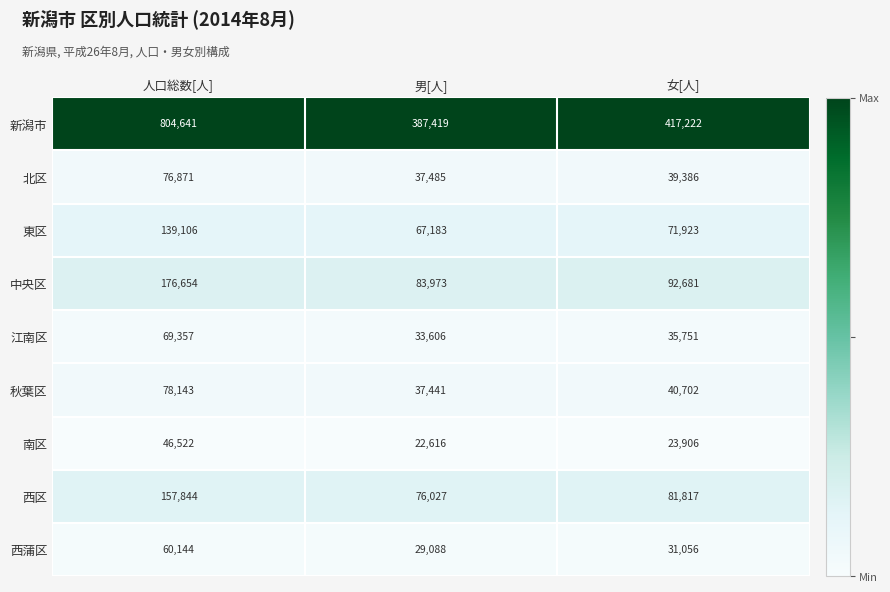

What is the difference between the maximum and minimum values in the 秋葉区 series?

40702